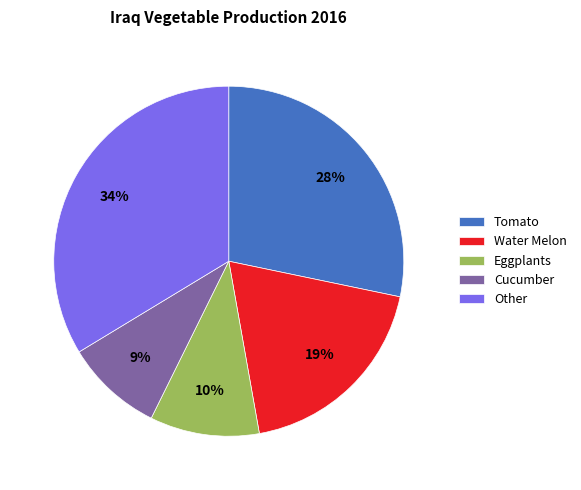

What is the smallest slice in the pie chart?

Cucumber